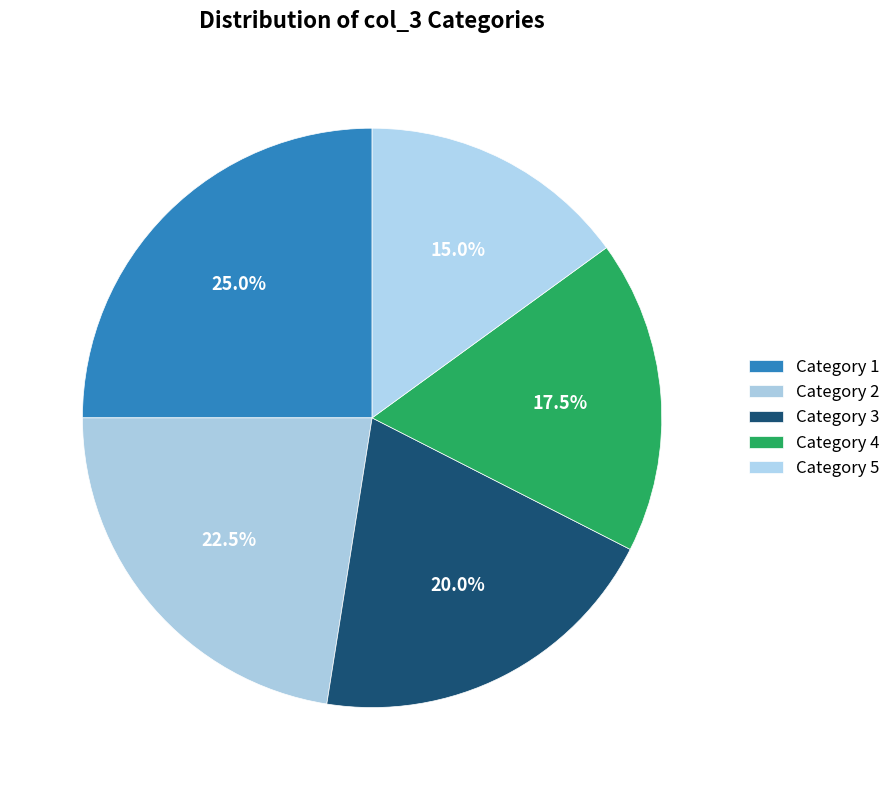

Count the number of slices in the pie.

5